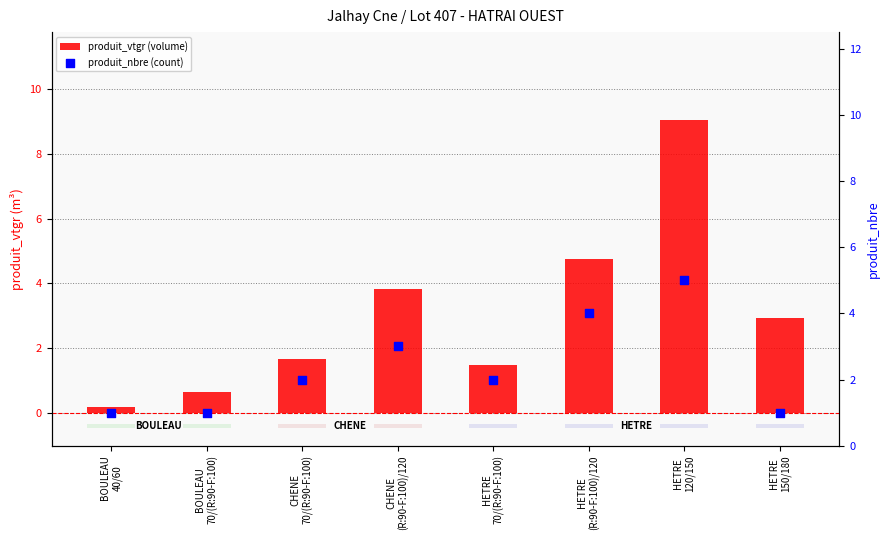

Which series has the widest spread of Y values?

produit_vtgr (volume)